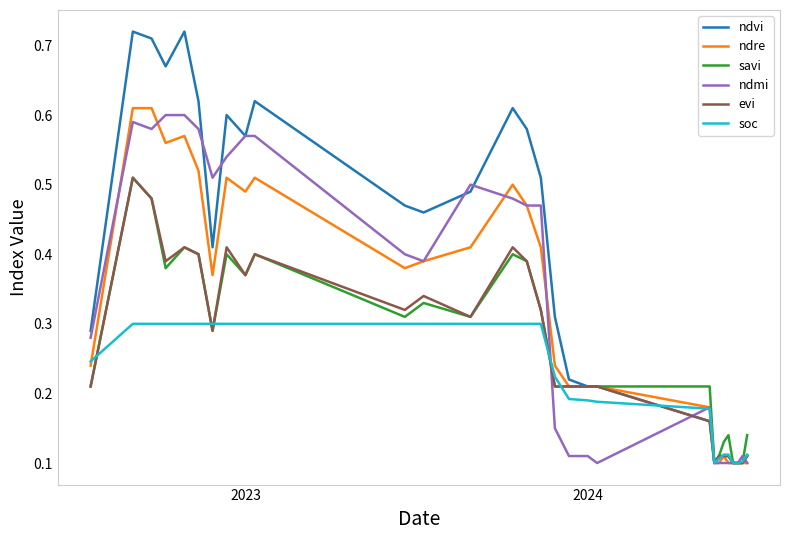

What is the sum of all ndmi values?

9.6